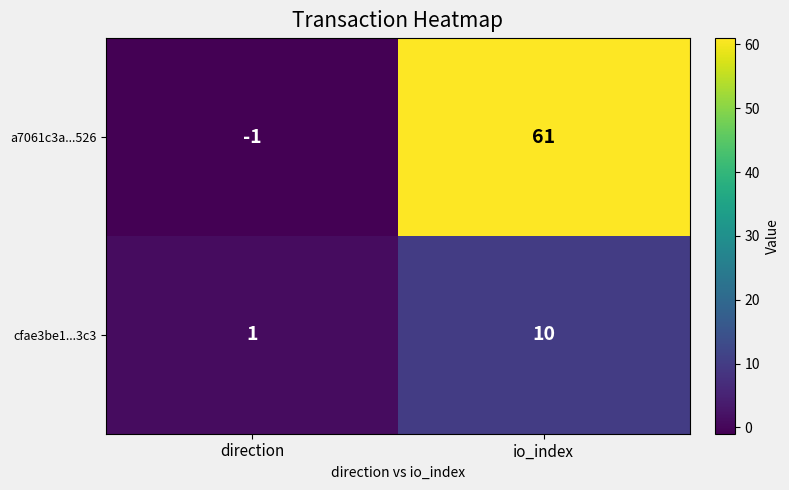

What is the sum of the cfae3be1...3c3 values at io_index and direction?

11